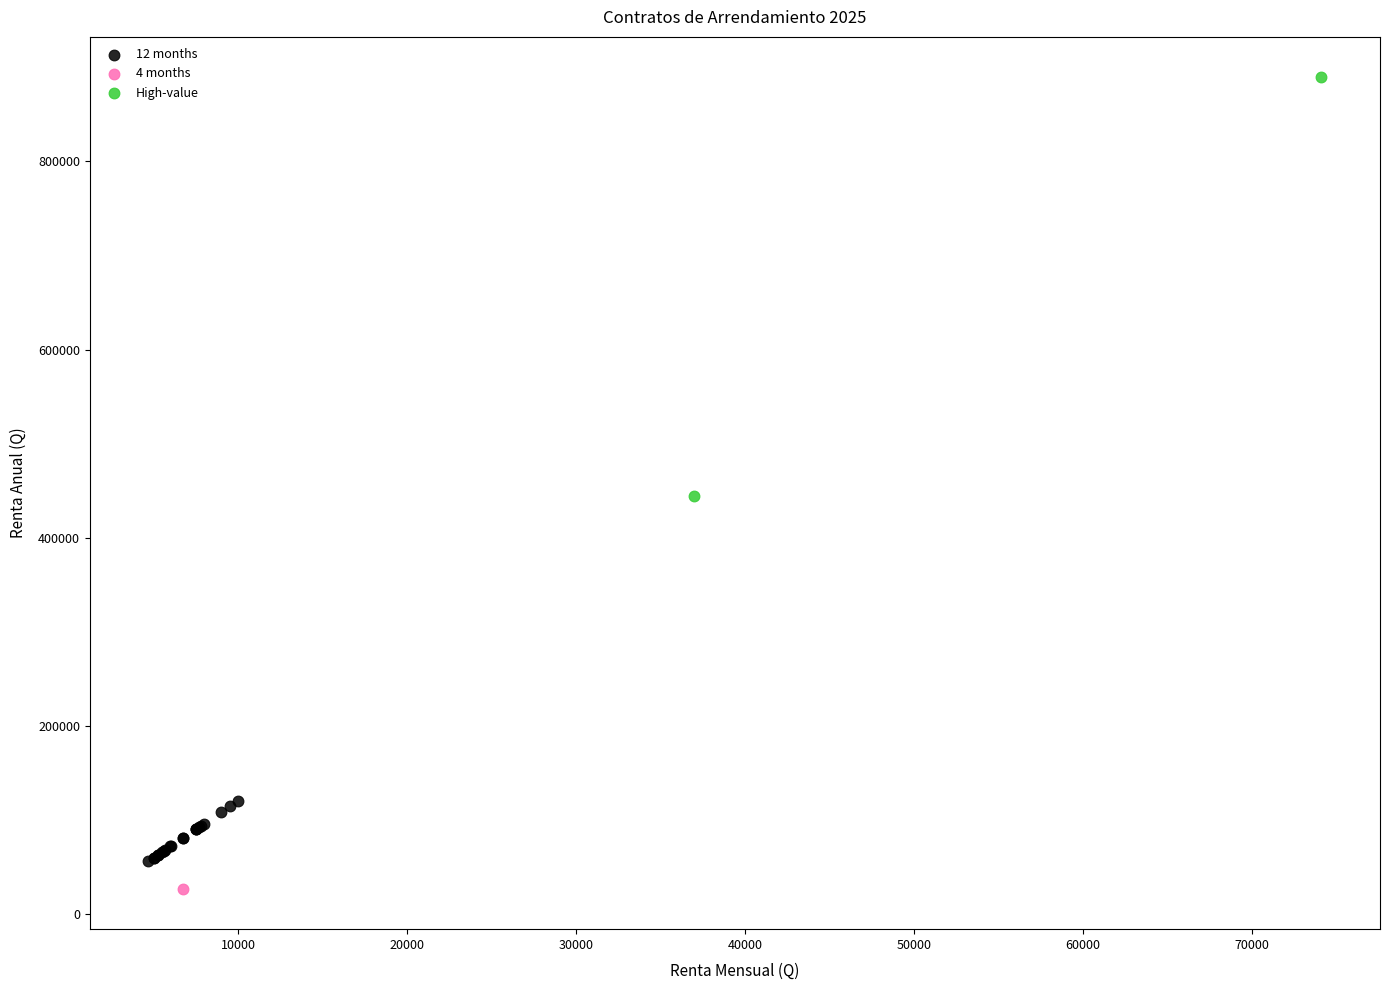

Which series reaches the maximum Y coordinate?

High-value